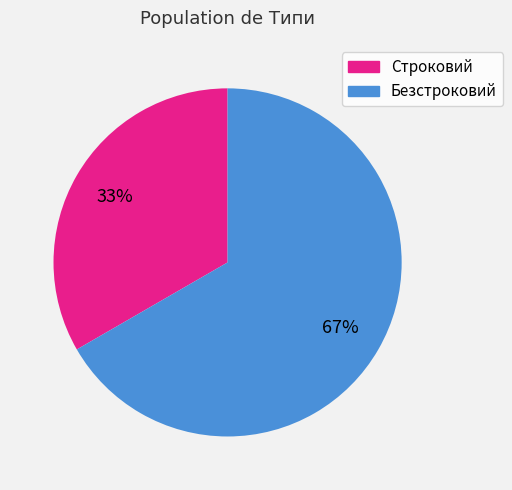

True or false: Безстроковий accounts for 67% of the total.

True